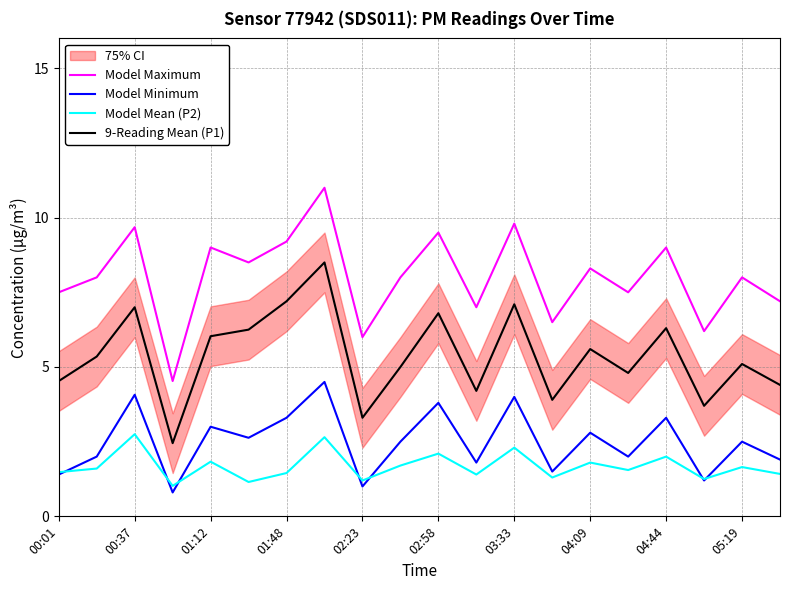

Is it true that 9-Reading Mean (P1) equals 2.7 at 11?

False